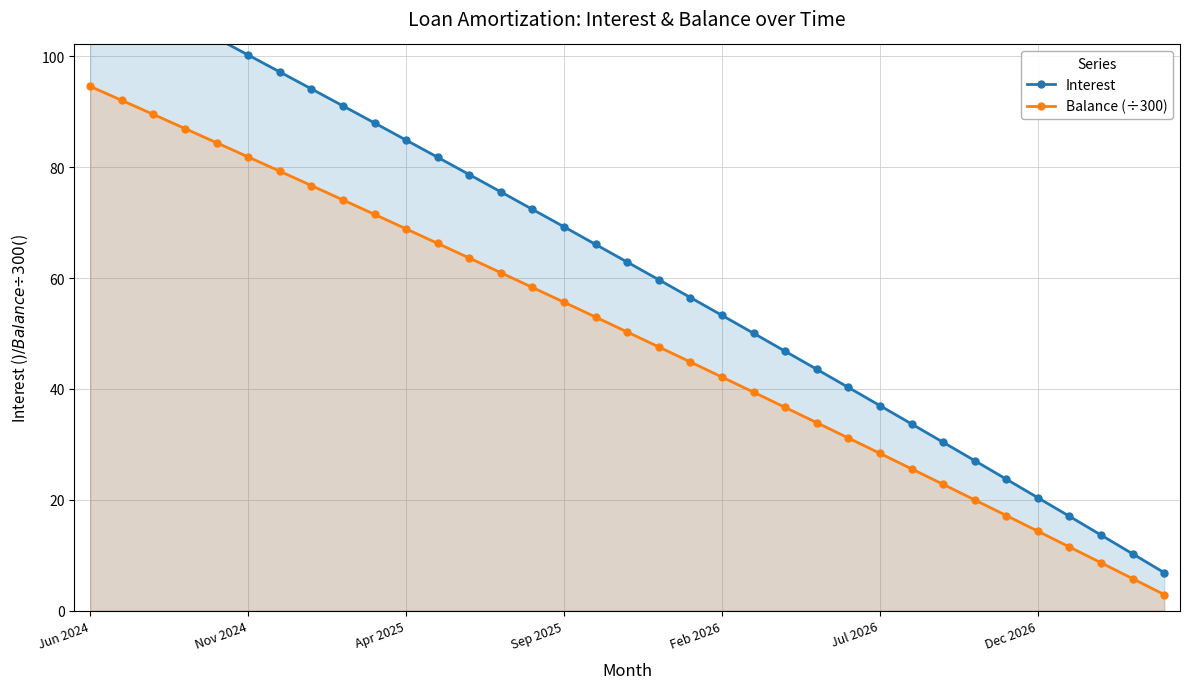

Does the chart display data point markers on the line(s)?

Yes